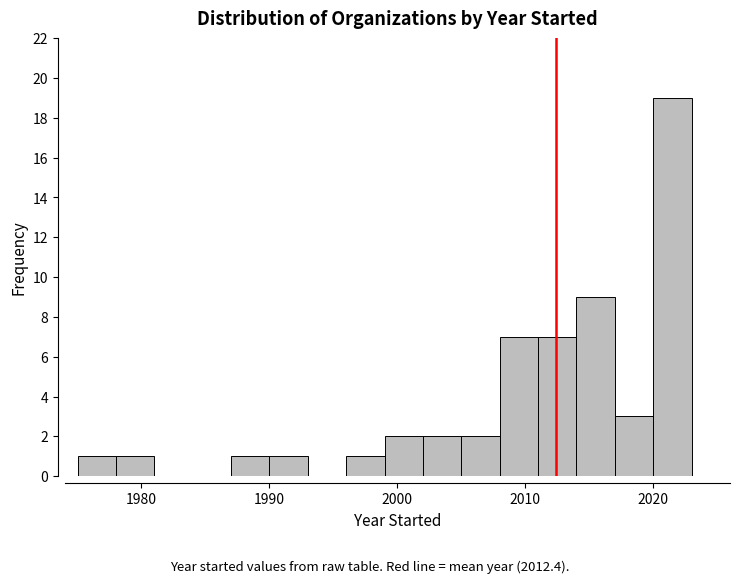

Read against the x-axis, roughly where is the centre of the tallest bar?

2022